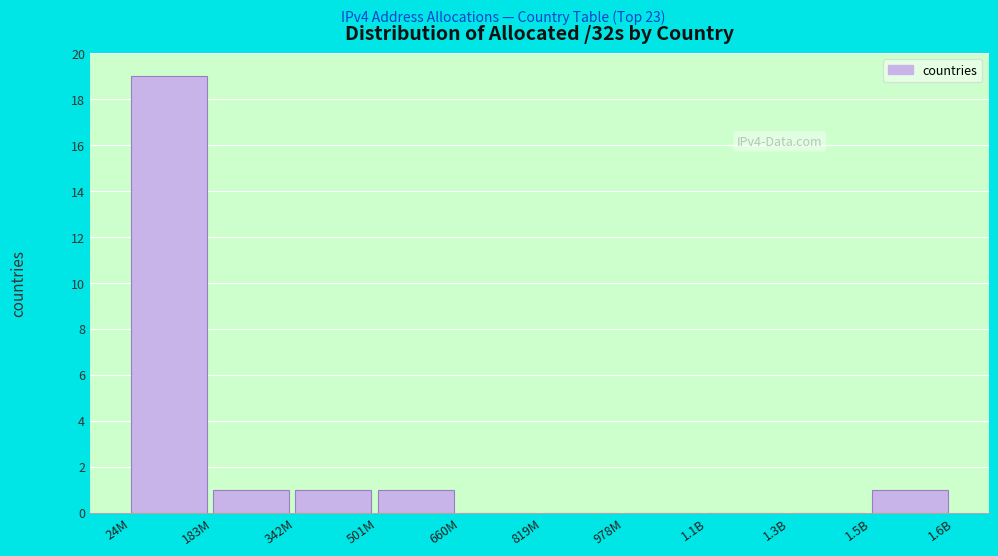

Reading left to right, extract all data points from this chart.

24M=19	183M=1	342M=1	501M=1	660M=0	819M=0	978M=0	1.1B=0	1.3B=0	1.5B=1